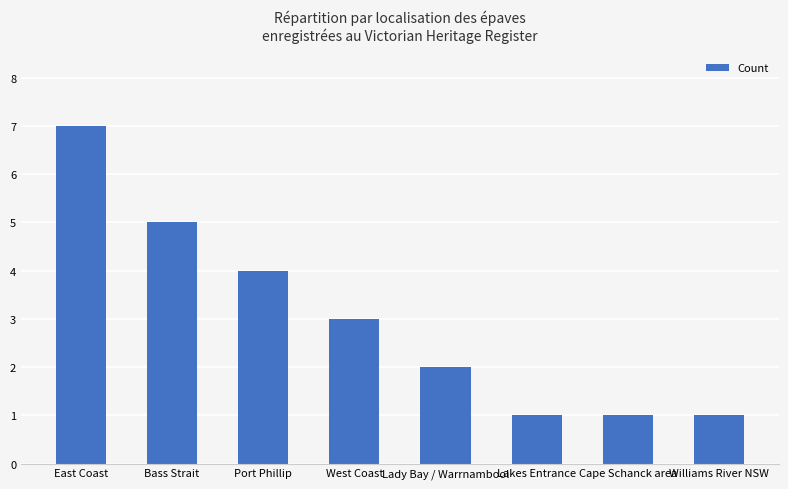

Reading left to right, what are all the values shown in this chart?

East Coast=7	Bass Strait=5	Port Phillip=4	West Coast=3	Lady Bay / Warrnambool=2	Lakes Entrance=1	Cape Schanck area=1	Williams River NSW=1